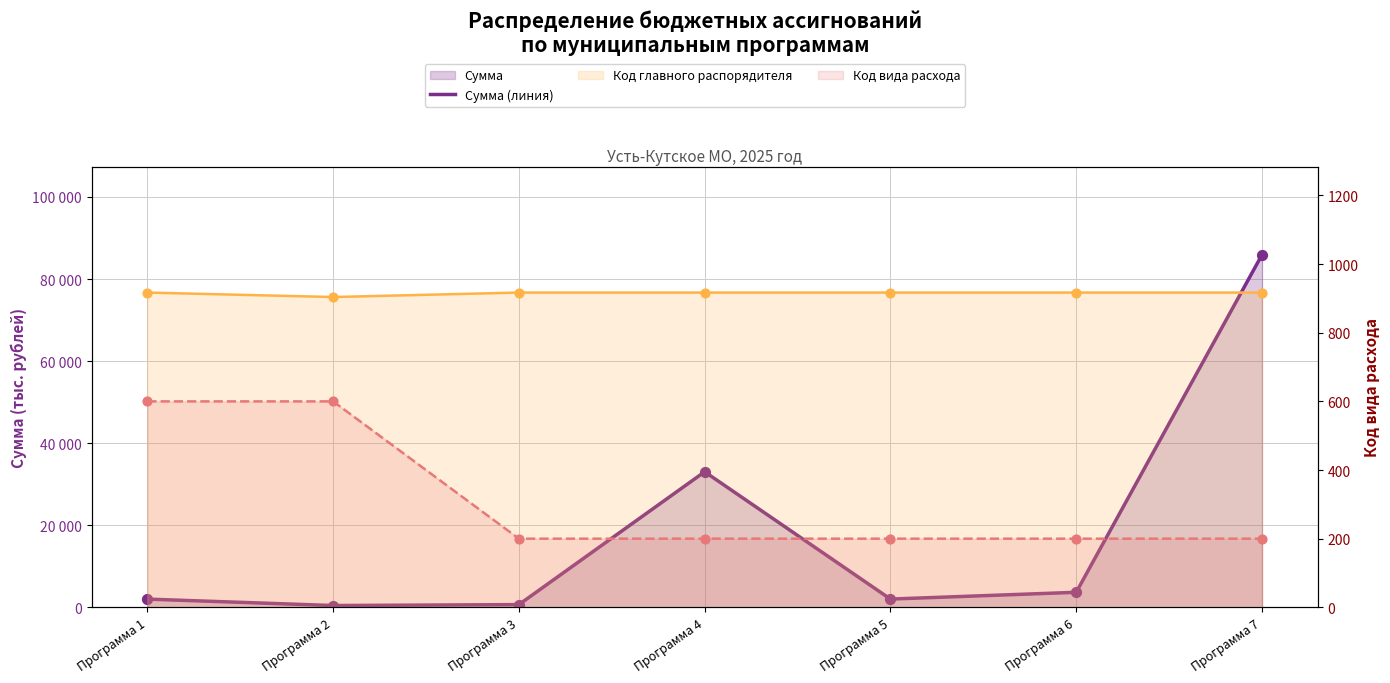

Which series reaches the maximum Y coordinate?

Сумма (линия)